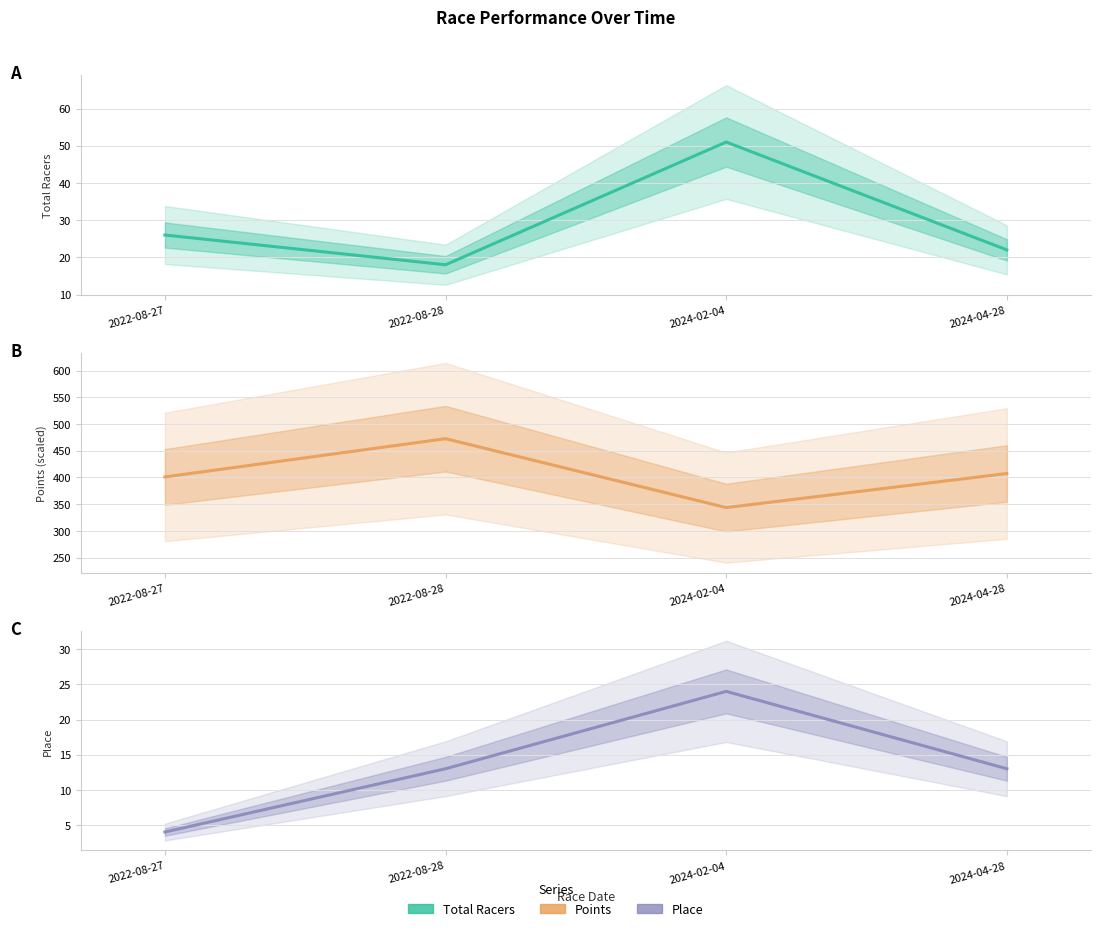

Which category has the highest value in the Place series?

2024-02-04